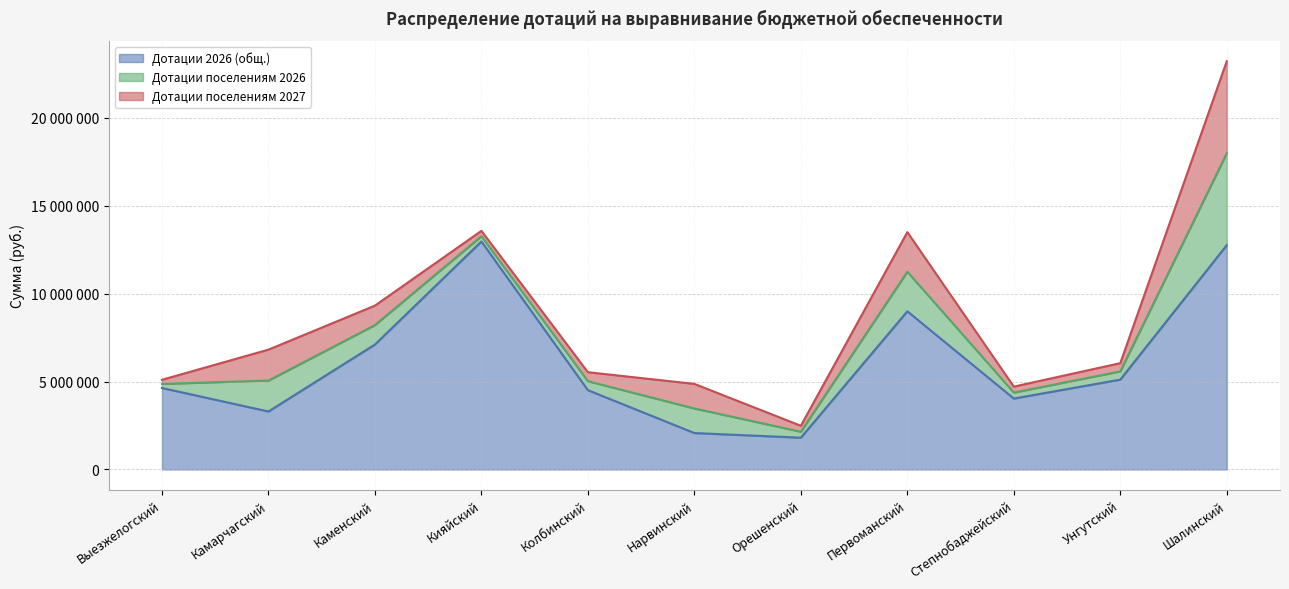

How many lines are shown in the chart?

3